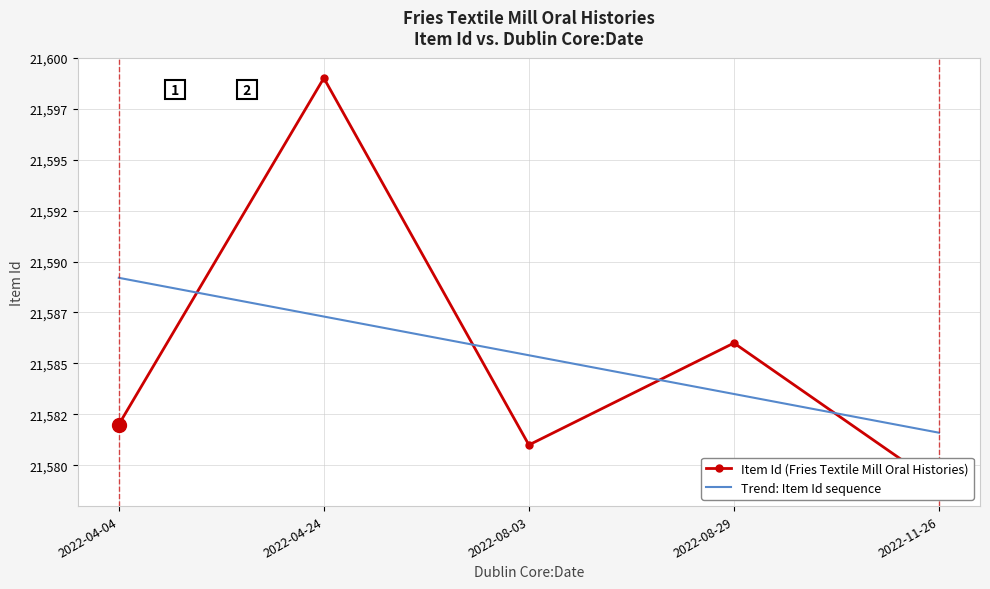

Between 2022-11-26 and 2022-04-04, which is larger?

2022-04-04